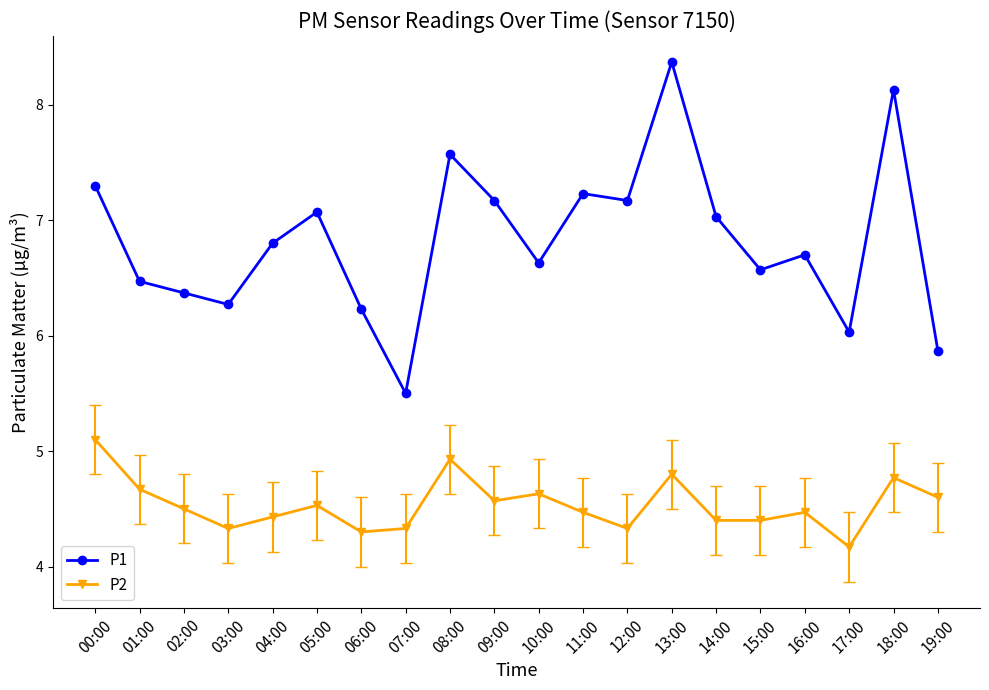

What is the sum of the P1 values at 18:00 and 06:00?

14.4